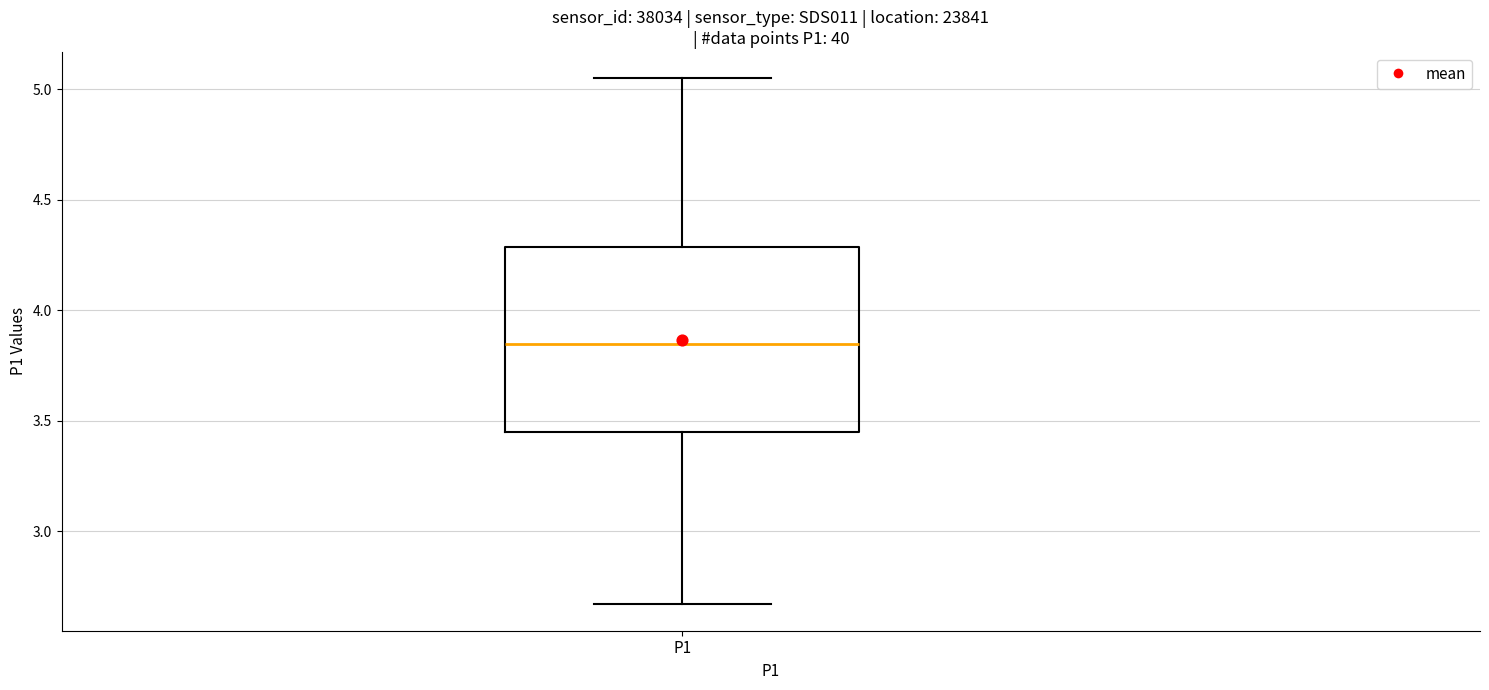

Where does the median line of the box for P1 sit on the y-axis? The values are not printed on the chart, so give them approximately, as read against the axis.

3.85